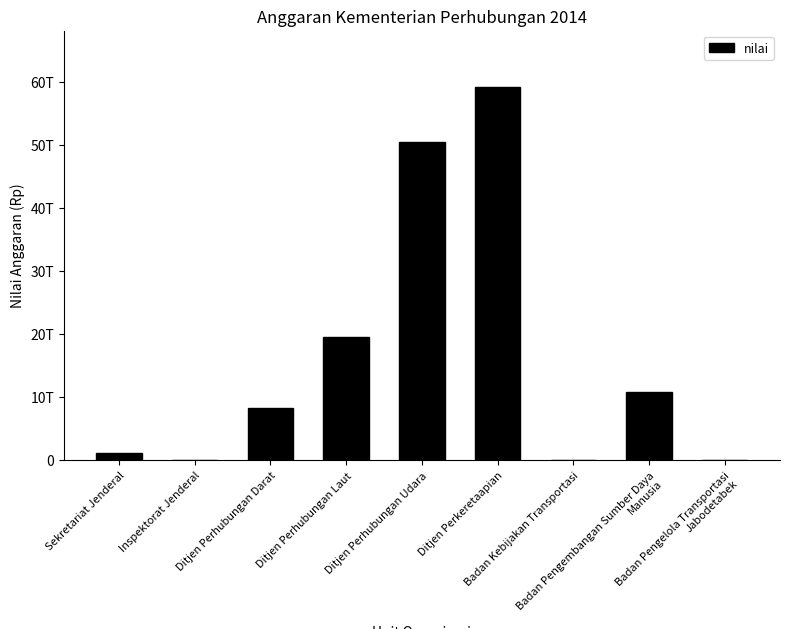

Is it true that the value at Badan Pengembangan Sumber Daya Manusia is 10914700000000?

True